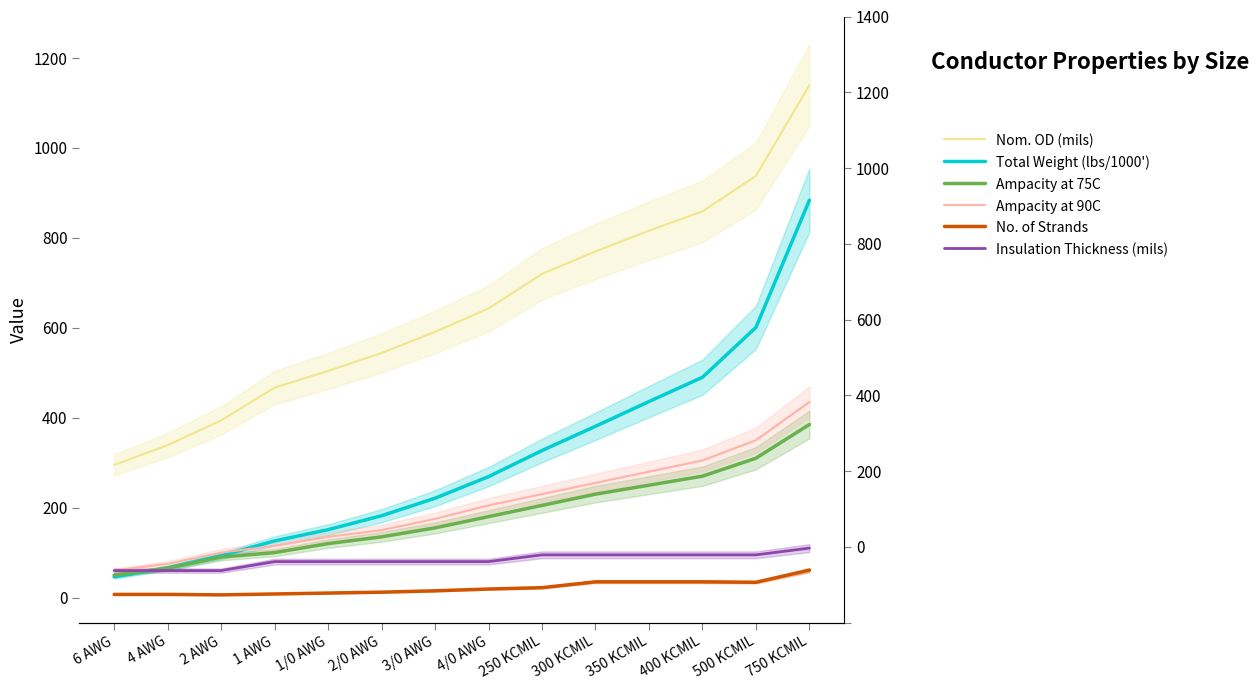

Which category has the highest value across all series?

750 KCMIL